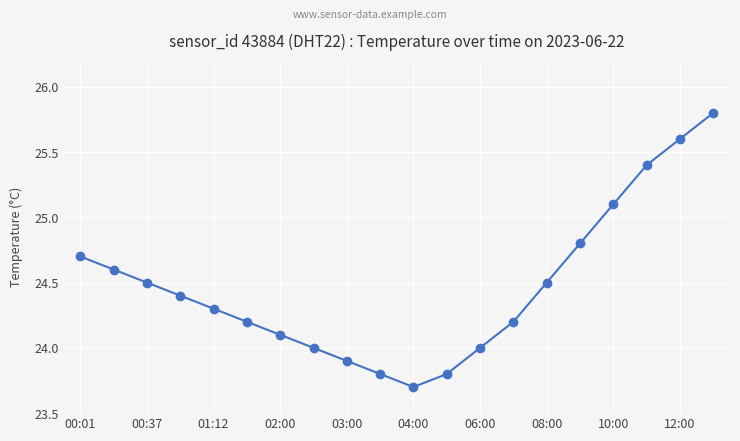

What is the difference between the second highest and minimum values?

1.9